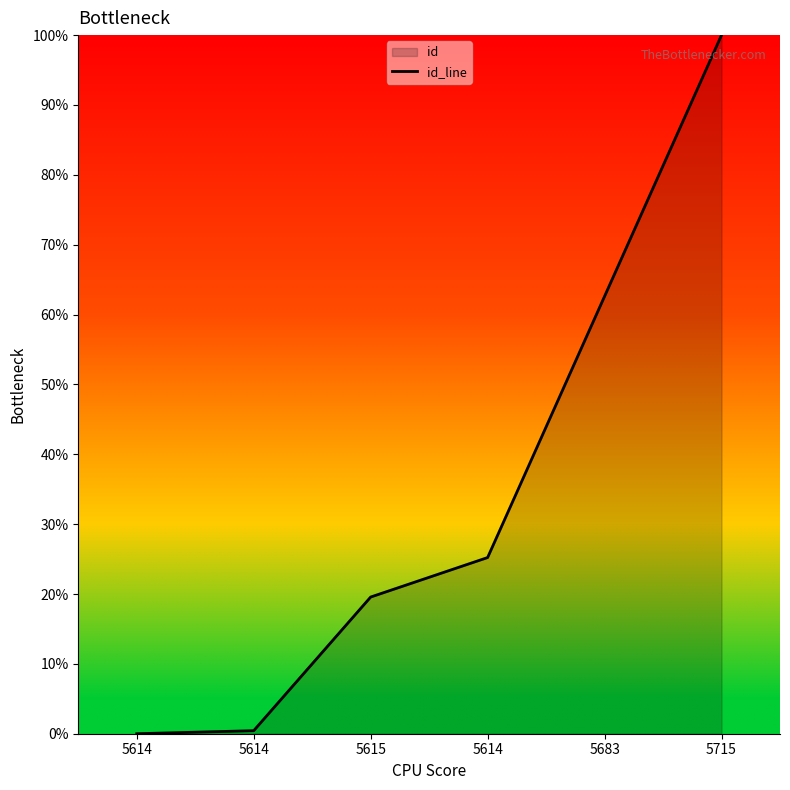

Rank the categories by value from lowest to highest.

5614, 5614, 5615, 5614, 5683, 5715